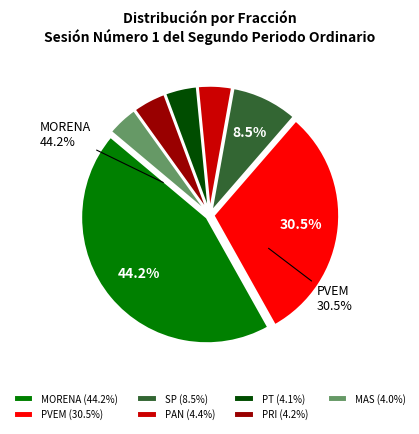

Does any single category account for the majority?

No